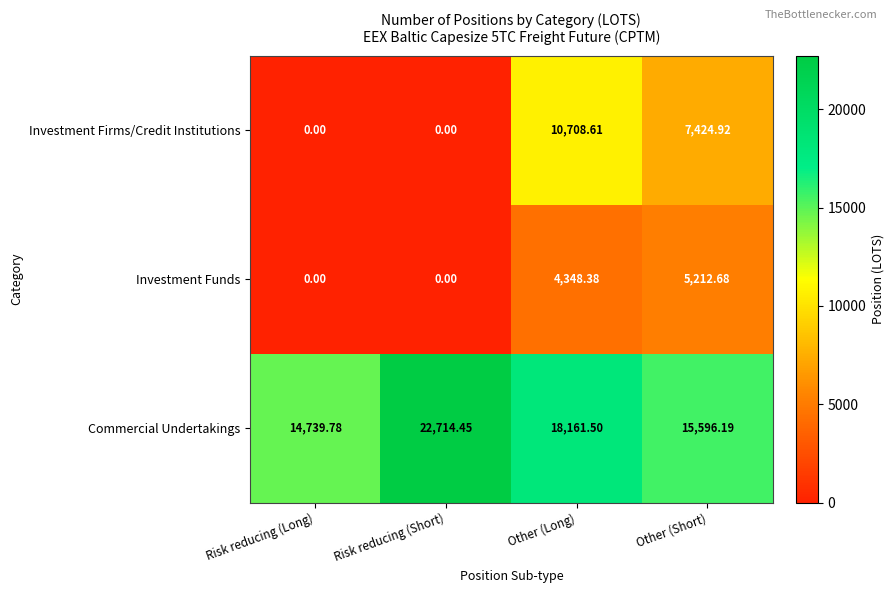

At which category does the chart reach its peak across all series?

Risk reducing (Short)